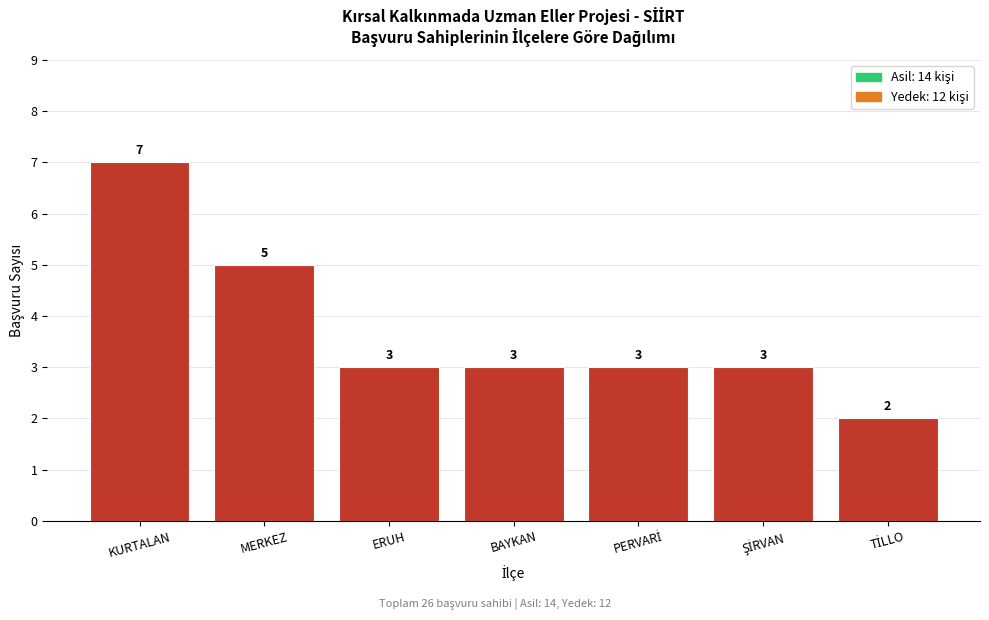

Reading right to left, what are all the values shown in this chart?

2	3	3	3	3	5	7